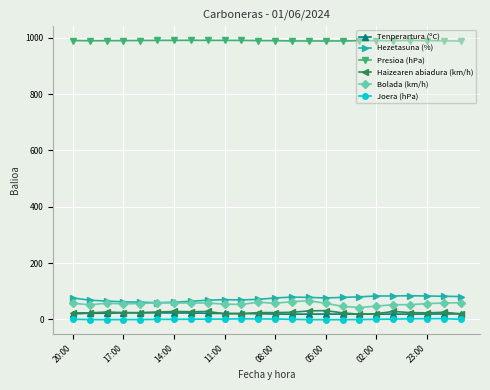

Which series has the largest total across all categories?

Presioa (hPa)